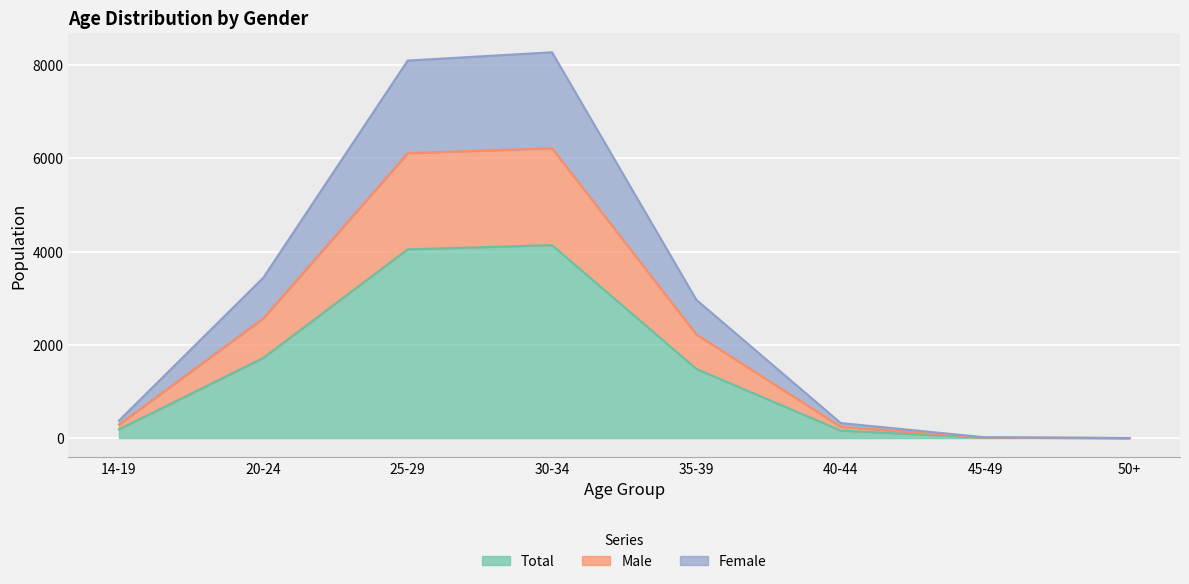

What is the difference between the maximum and minimum values in the Total series?

4140